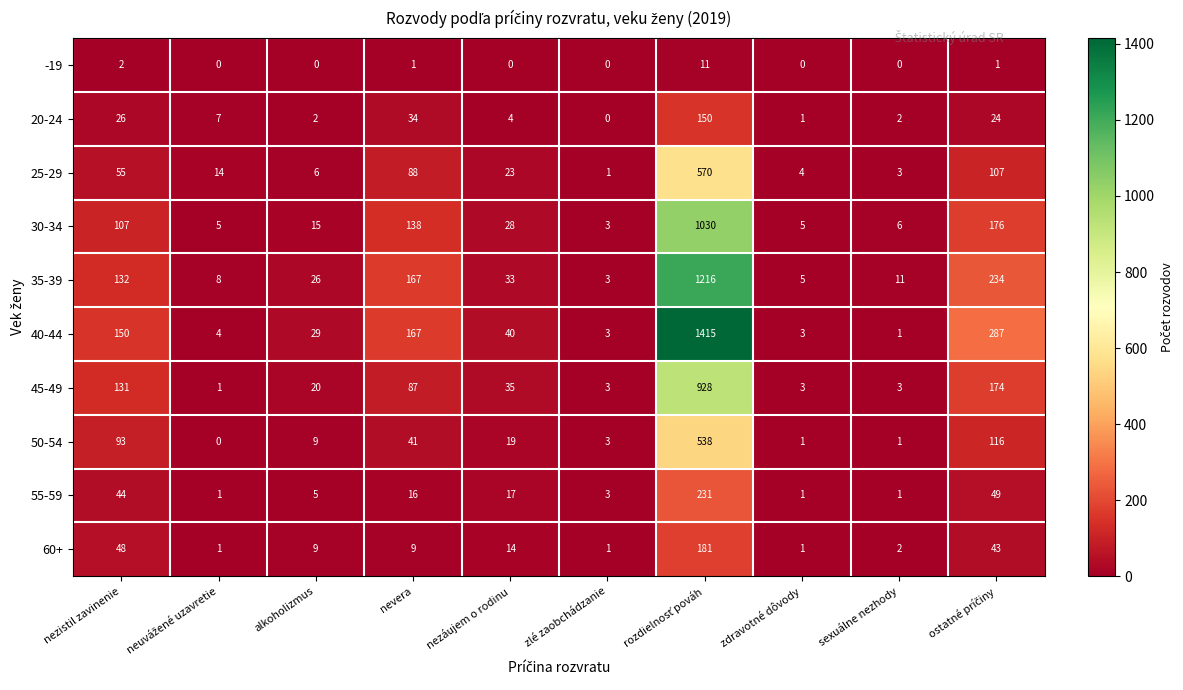

True or false: 30-34 has a value of 9 at zdravotné dôvody.

False